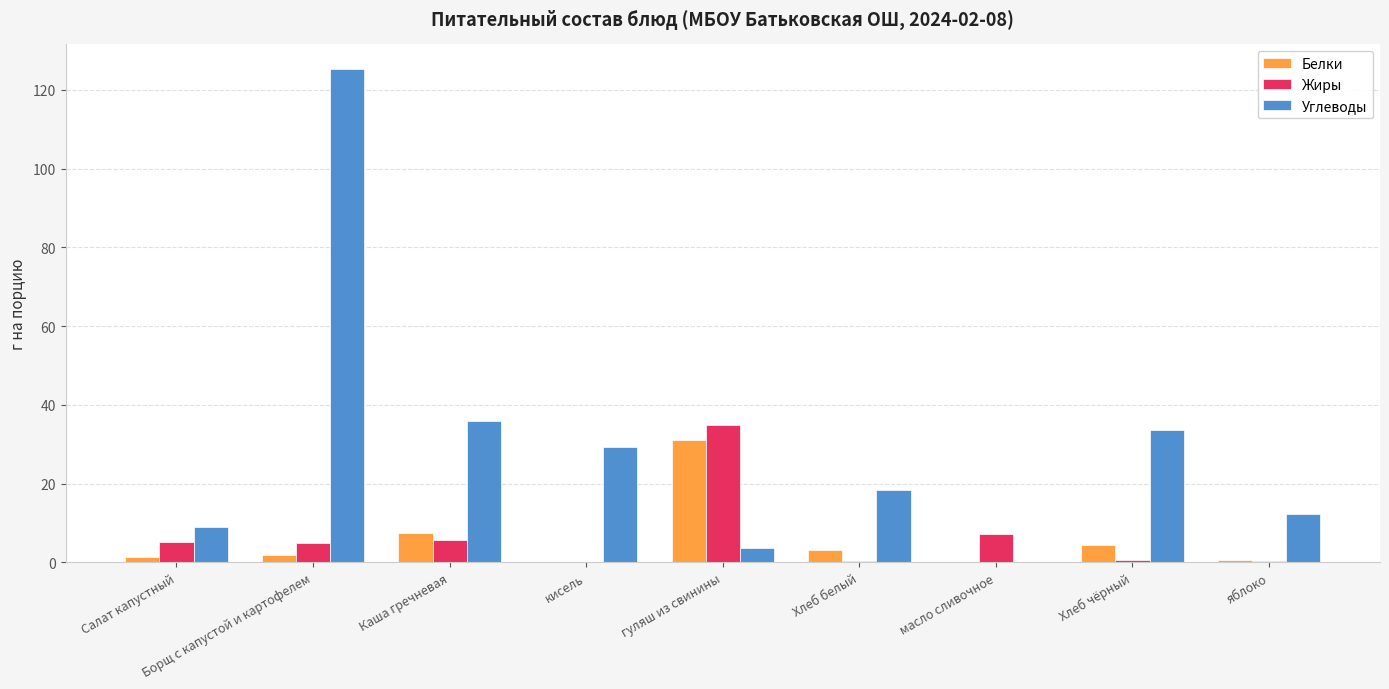

Which series has the largest total across all categories?

Углеводы